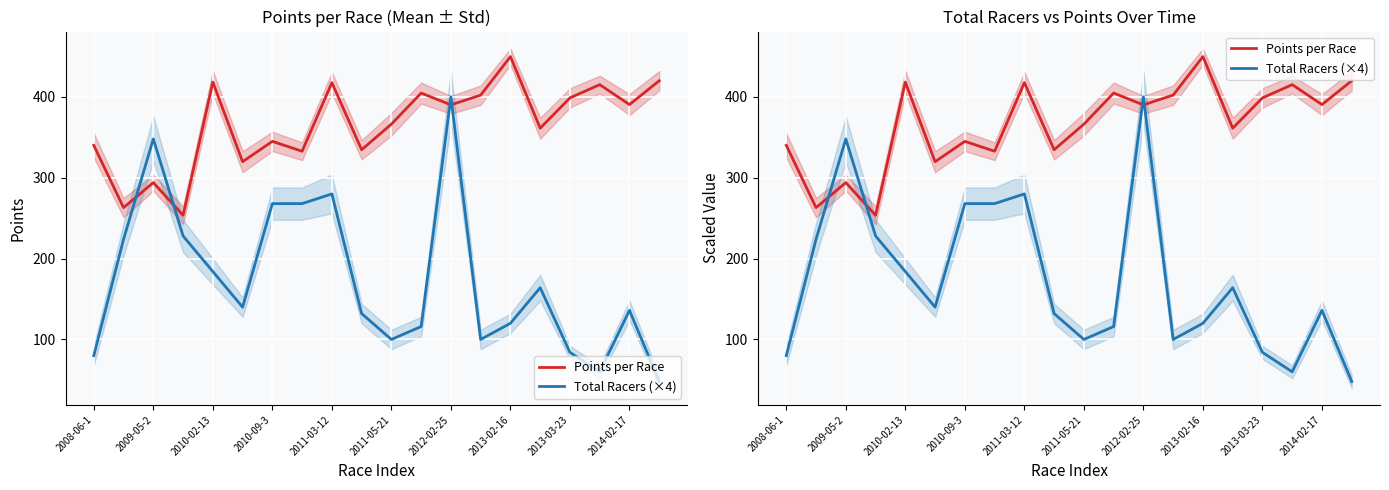

What is the sum of the Total Racers (×4) values at 10 and 19?

148.0